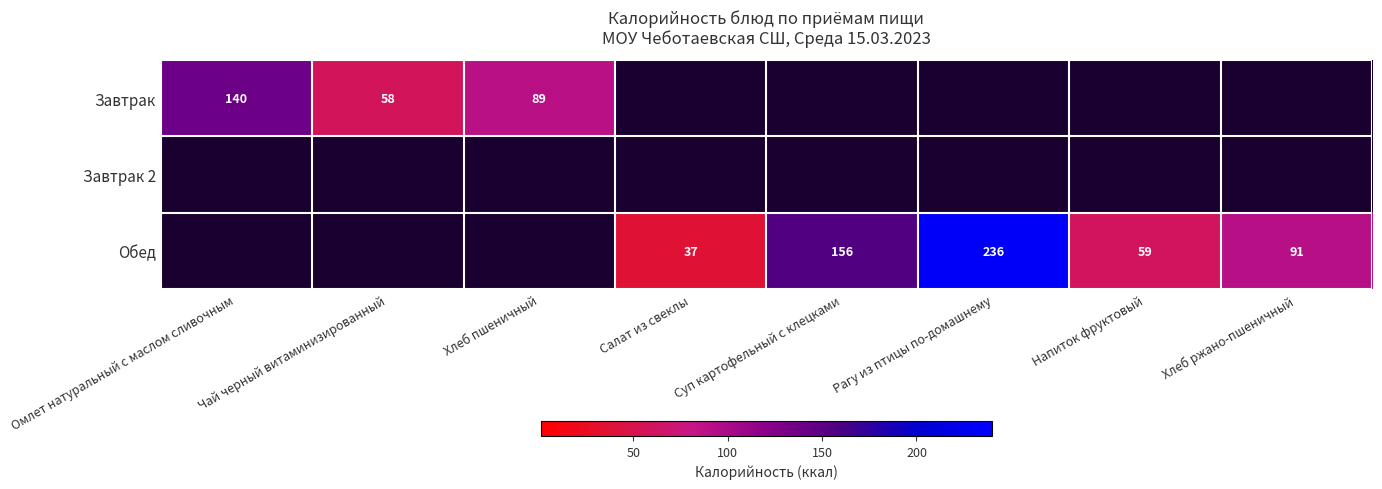

Is it true that Обед equals 36 at Хлеб ржано-пшеничный?

False